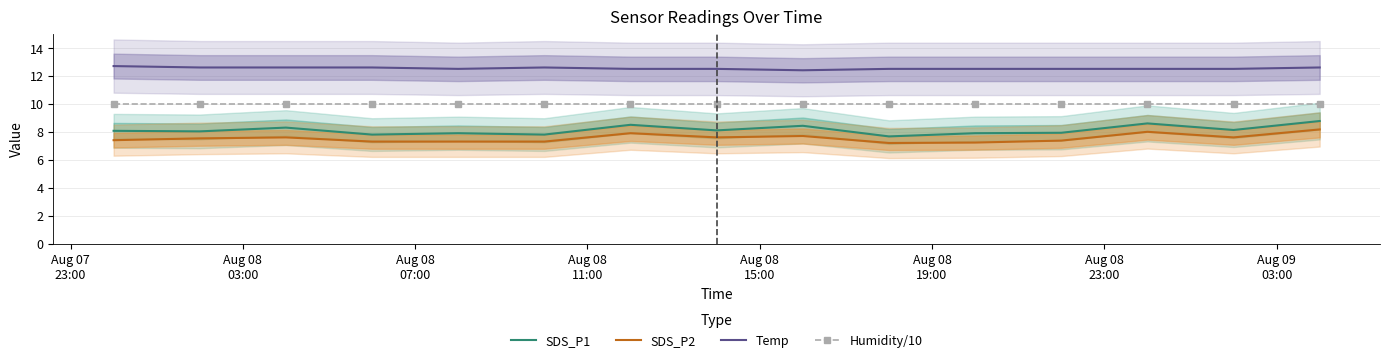

True or false: SDS_P2 and Temp cross at least once.

False